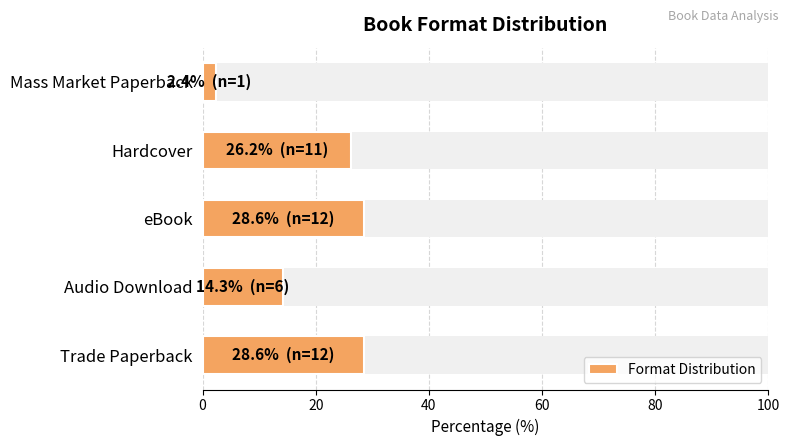

What is the change in value from eBook to Hardcover?

-2.4